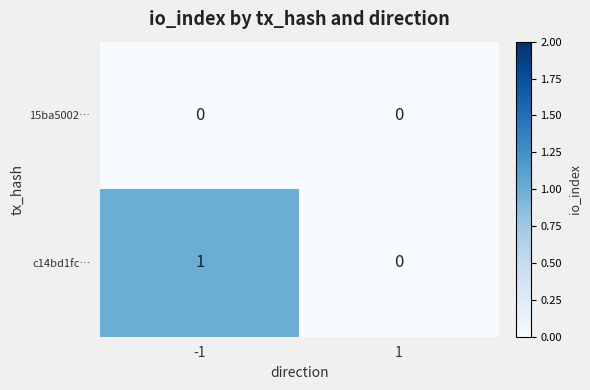

List the series in order of their peak value, highest first.

c14bd1fc…, 15ba5002…